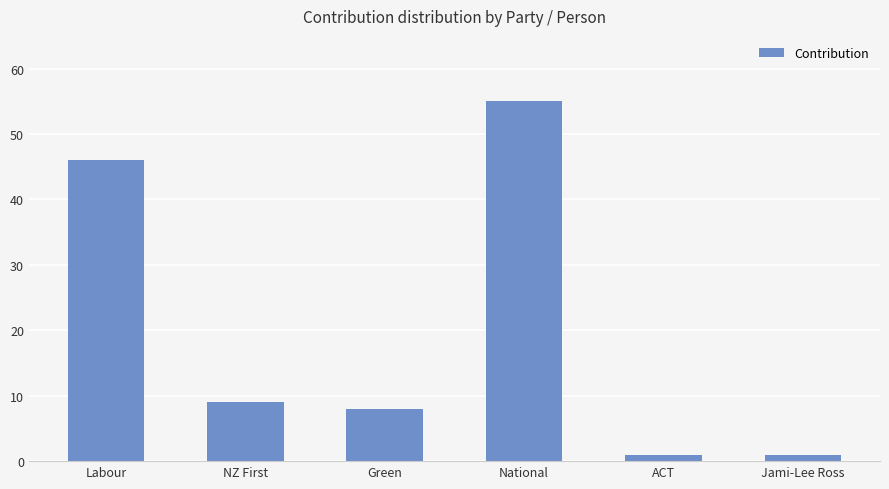

Does the chart contain any negative values?

No